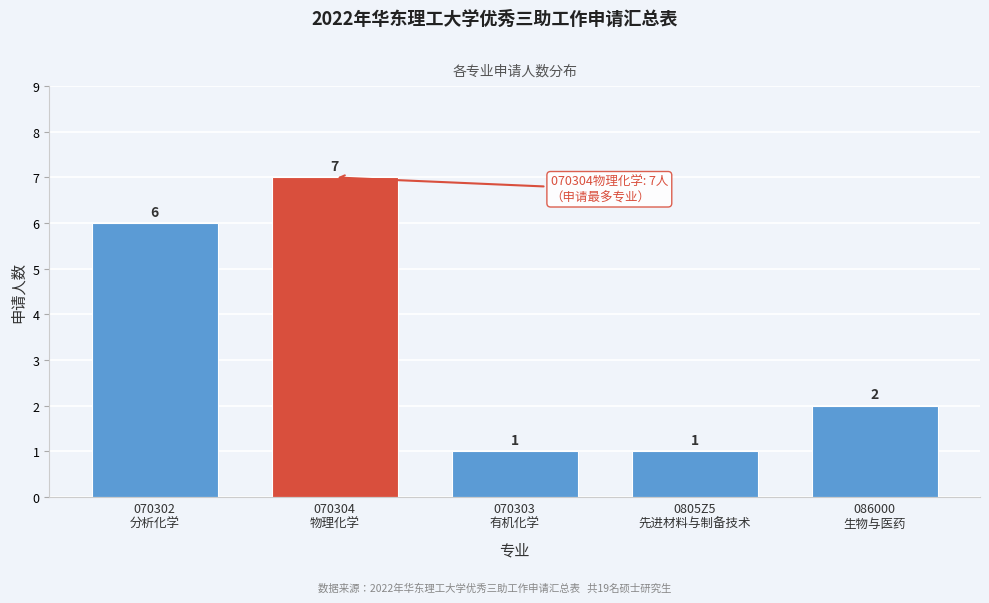

Reading left to right, what are all the values shown in this chart?

6	7	1	1	2